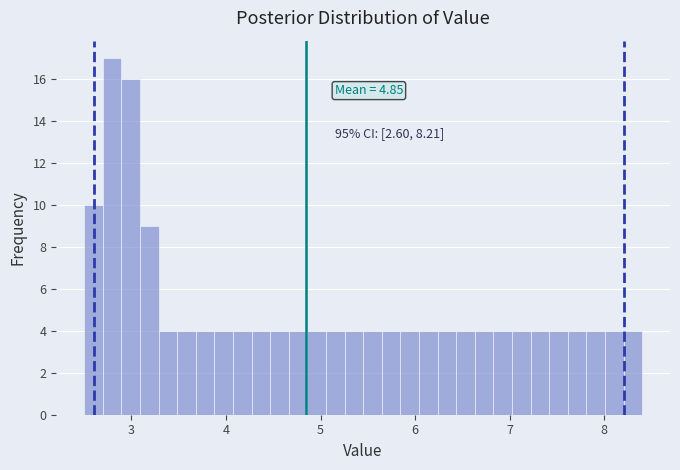

Read against the x-axis, roughly where is the centre of the tallest bar?

2.8